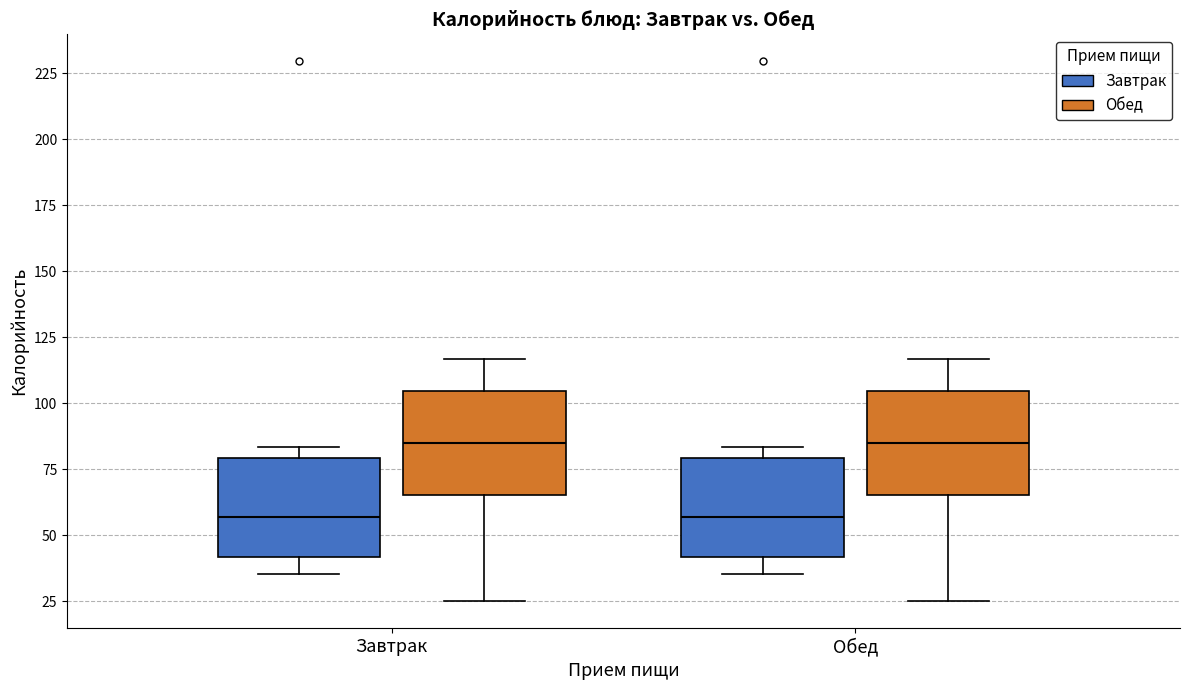

Where is the lower edge of the box for Обед (Завтрак) on the y-axis? The values are not printed on the chart, so give them approximately, as read against the axis.

40